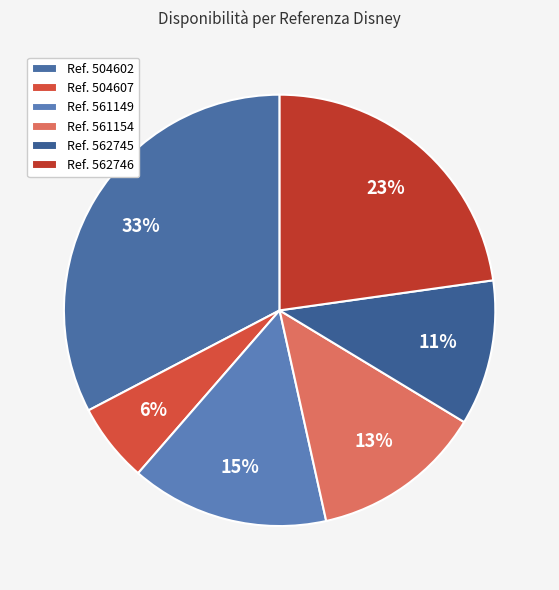

Which category has the smallest portion of the pie?

Ref. 504607